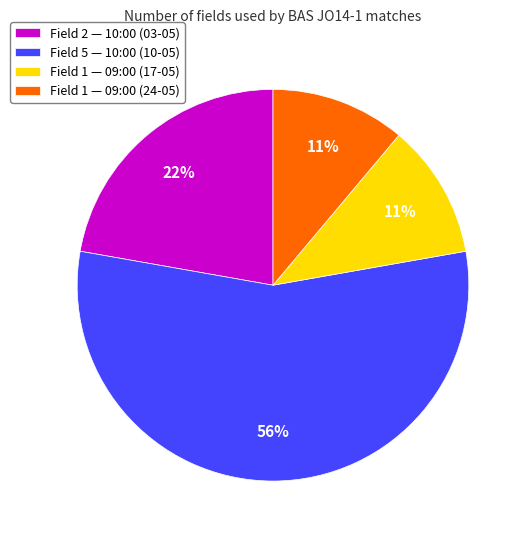

What is the largest slice in the pie chart?

Field 5 — 10:00 (10-05)